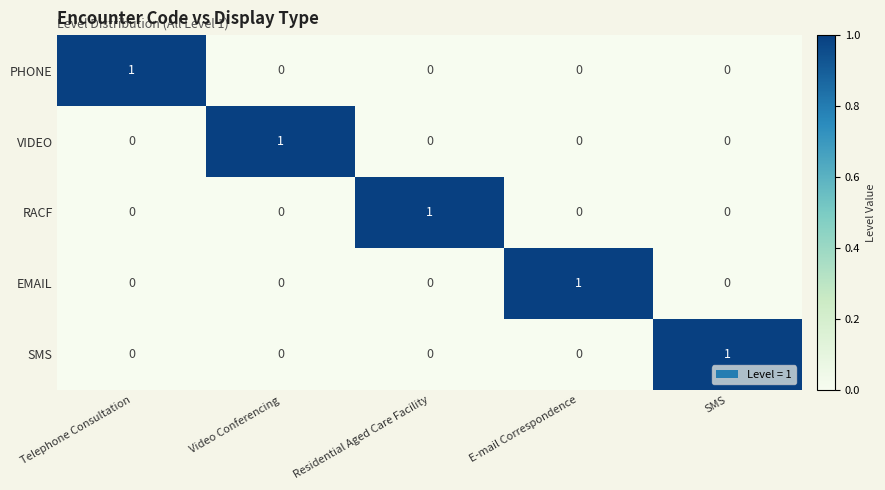

The RACF series shows 0 at E-mail Correspondence. True or false?

True